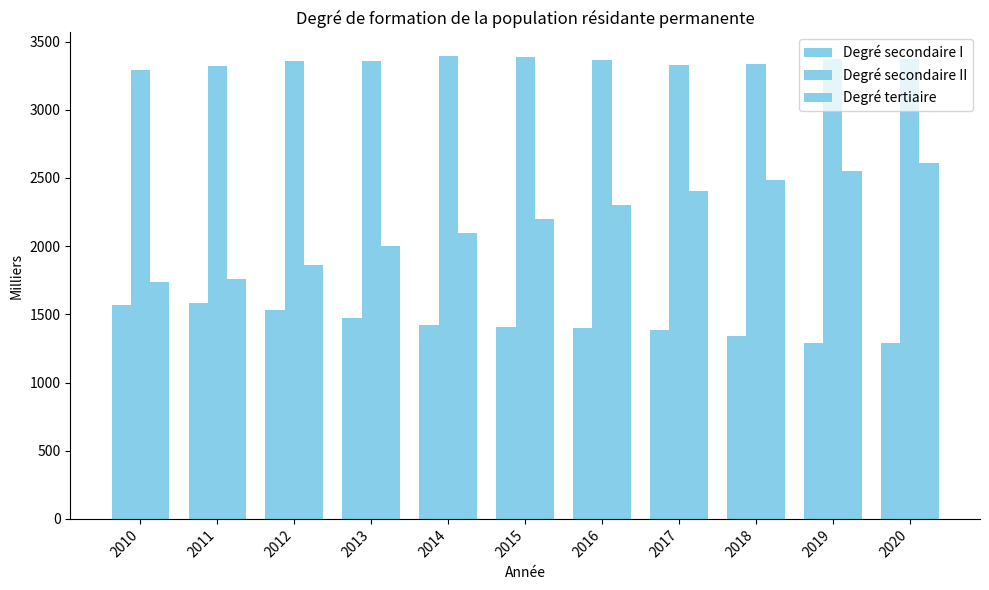

Which series has the widest spread of values?

Degré tertiaire